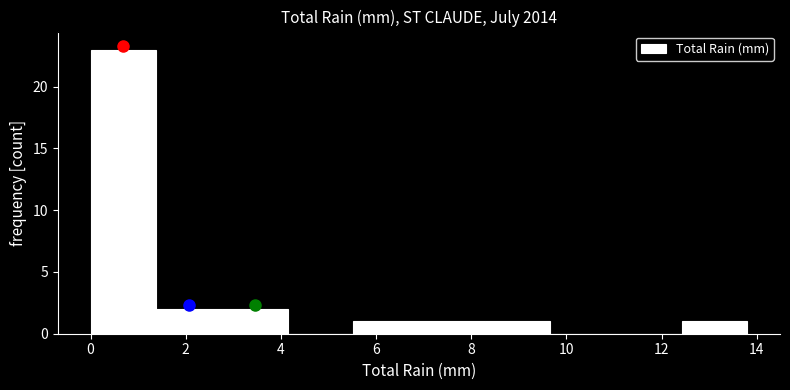

Which range on the x-axis has the tallest bar?

0.00 to 1.38